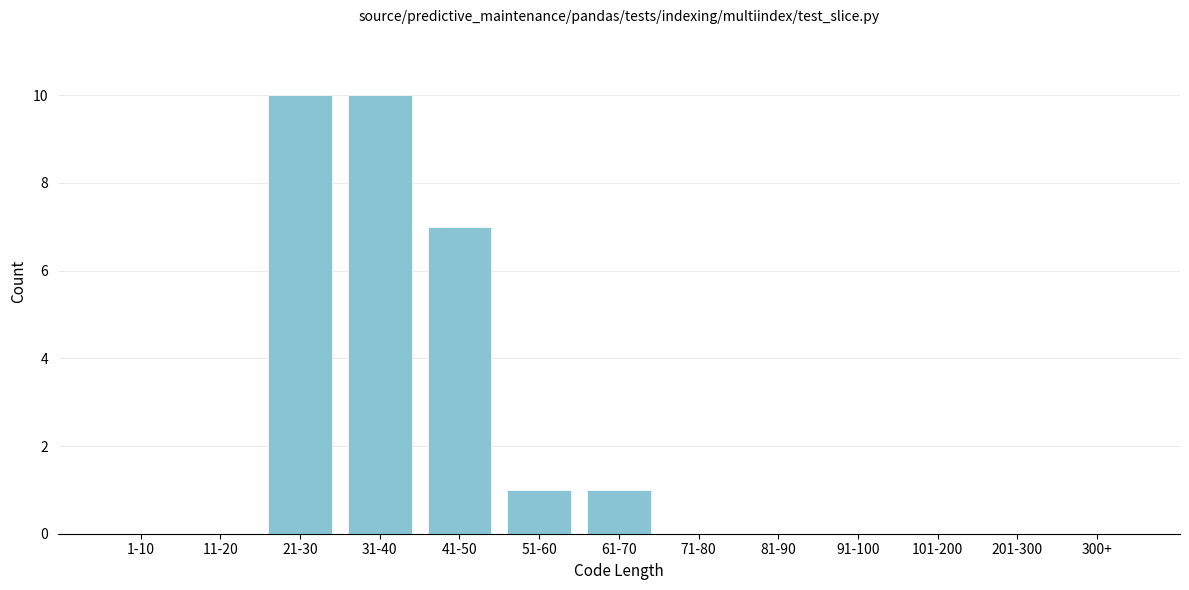

Reading left to right, extract all data points from this chart.

1-10=0	11-20=0	21-30=10	31-40=10	41-50=7	51-60=1	61-70=1	71-80=0	81-90=0	91-100=0	101-200=0	201-300=0	300+=0